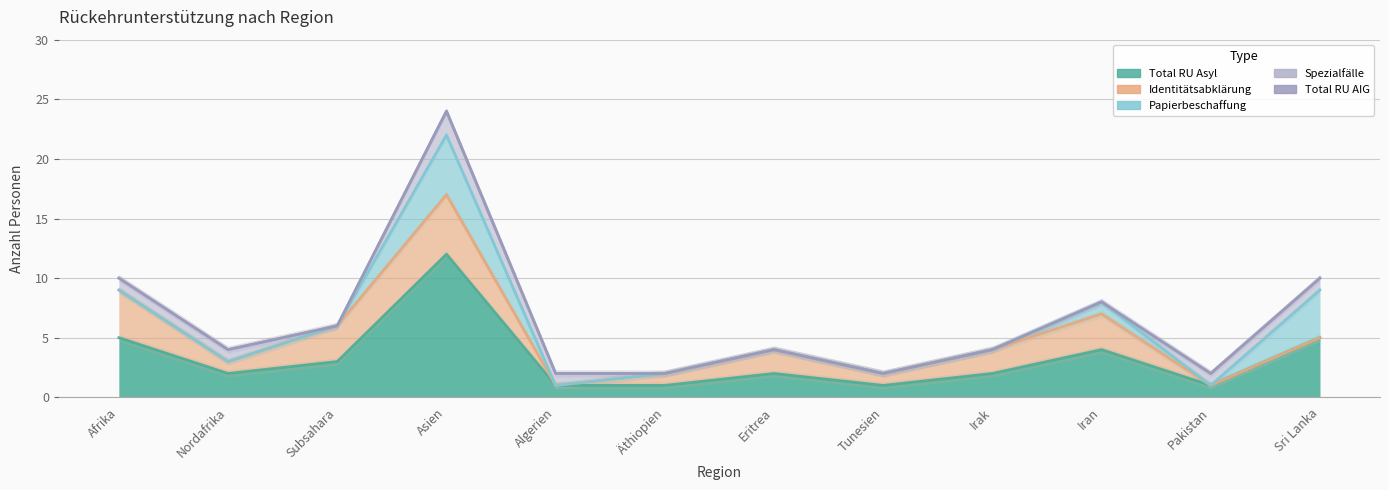

Where does the Identitätsabklärung series first go above 2?

Afrika